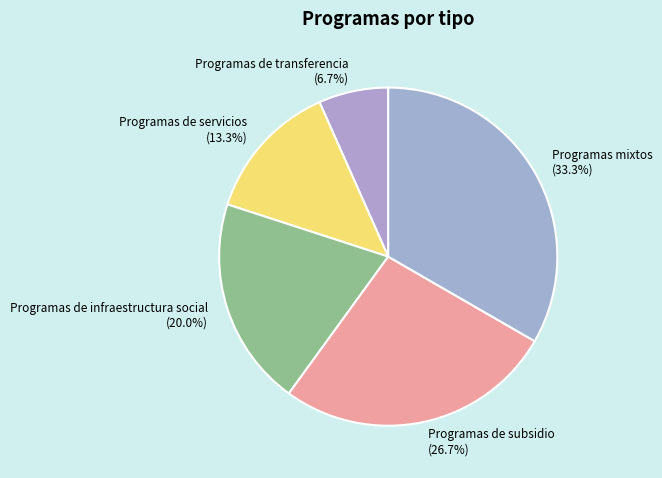

What percentage is the Programas de subsidio slice, to the nearest percent?

27%